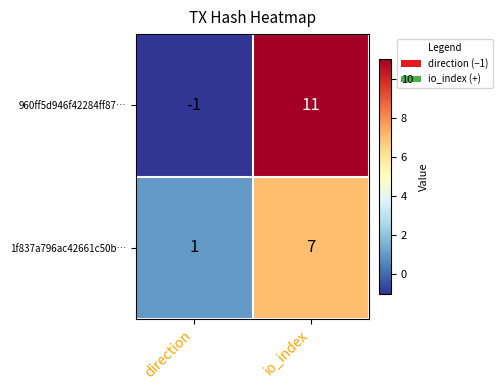

Which series changed the most between direction and io_index?

960ff5d946f42284ff87…